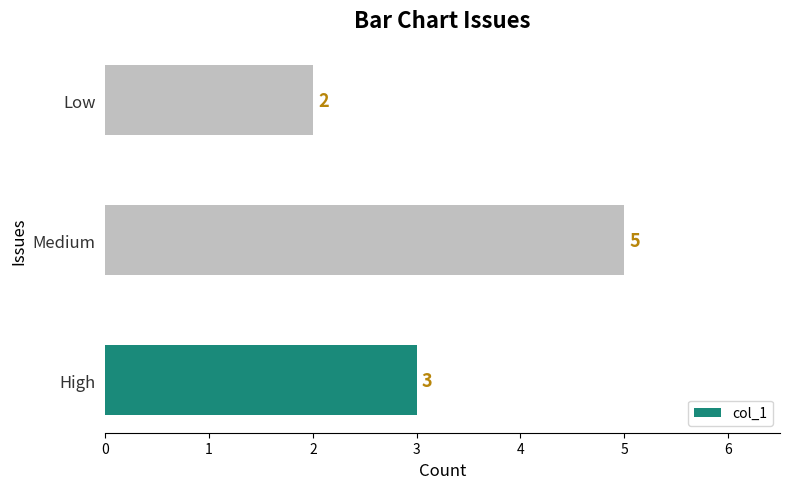

What is the smallest value displayed?

2